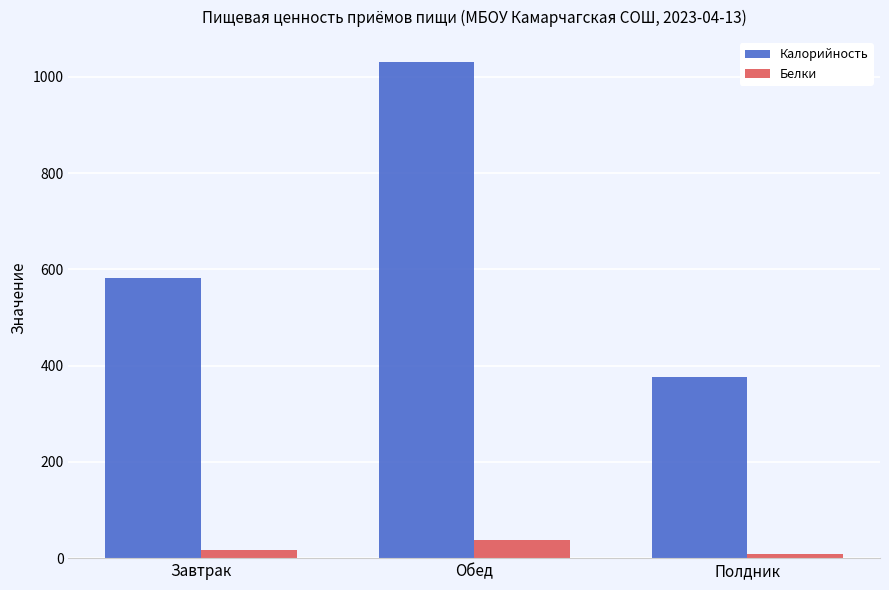

Which series changed the most between Обед and Полдник?

Калорийность